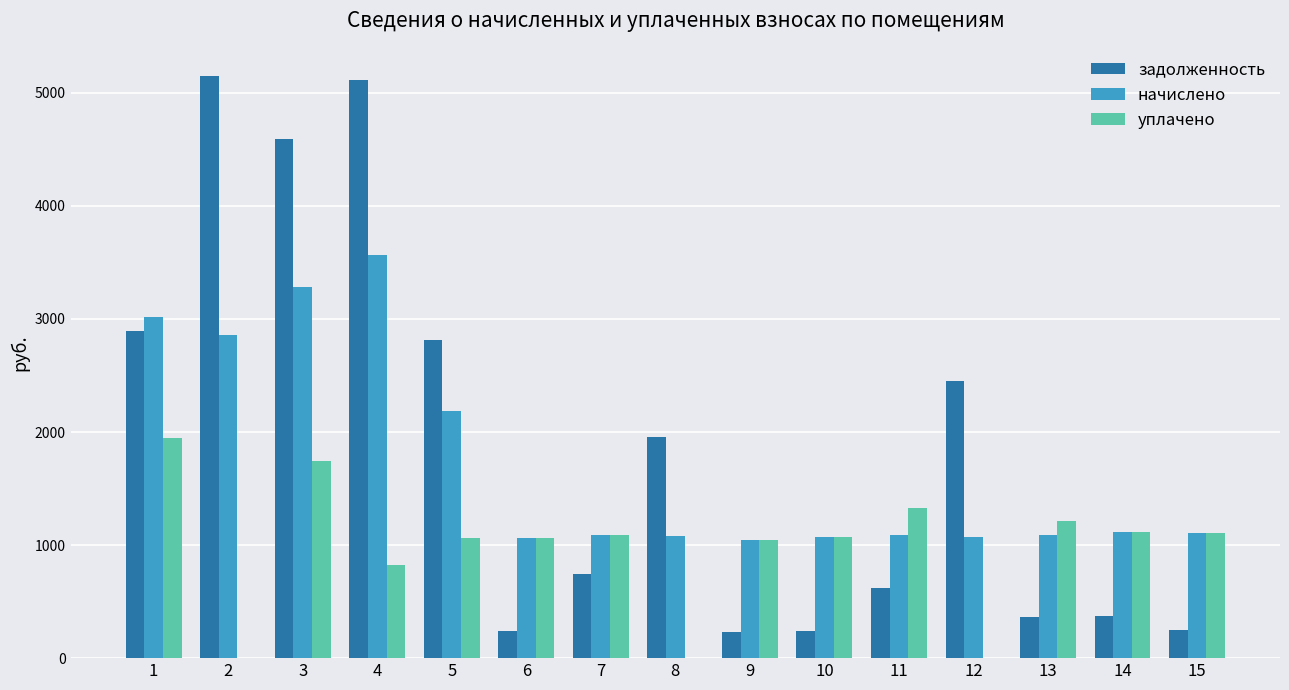

Between 2 and 14, which series saw the biggest shift?

задолженность